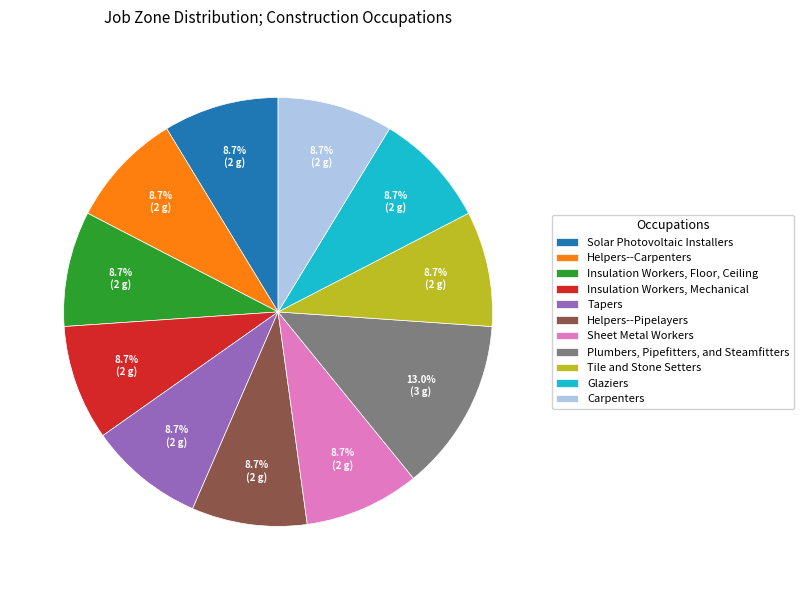

True or false: Glaziers accounts for 9% of the total.

True